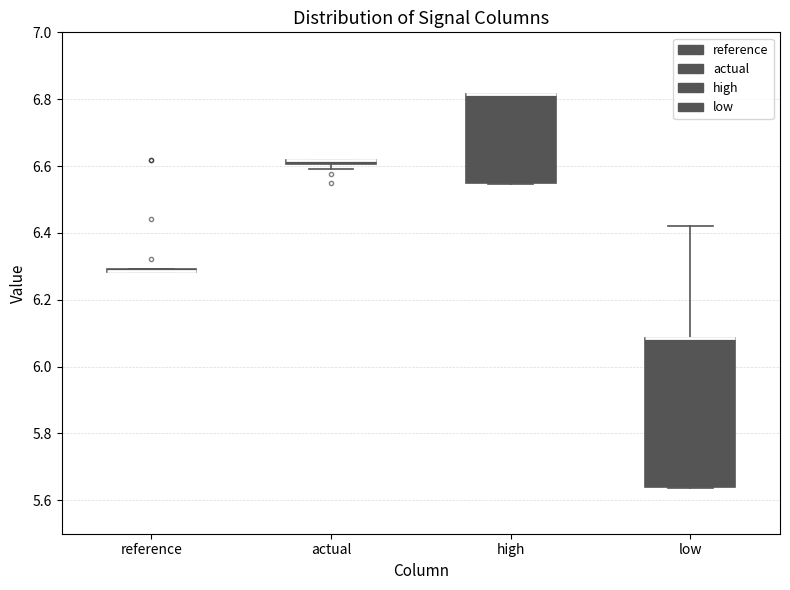

Which box is the tallest, from its lower edge to its upper edge?

low